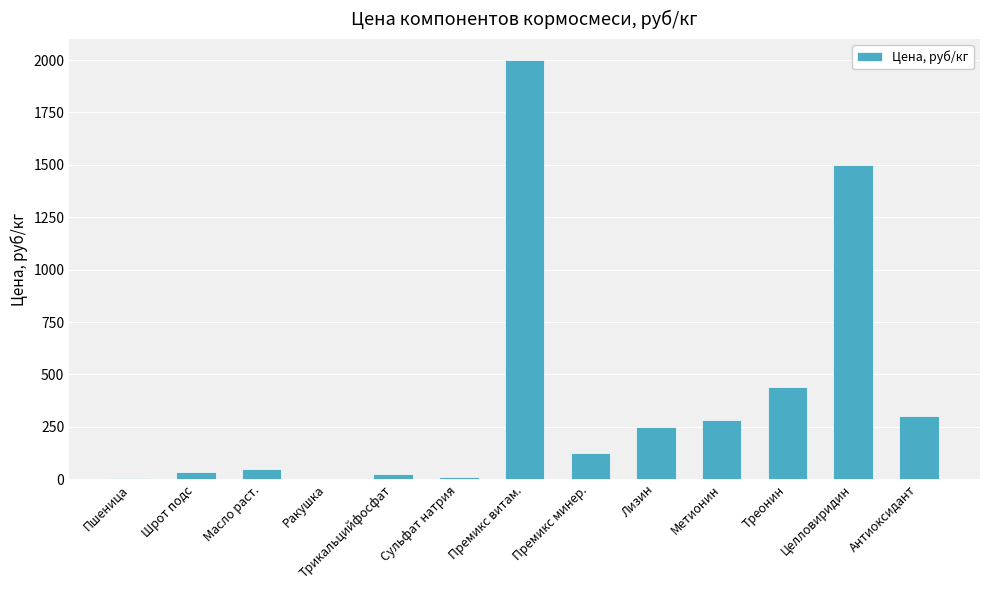

What is the greatest value displayed?

2000